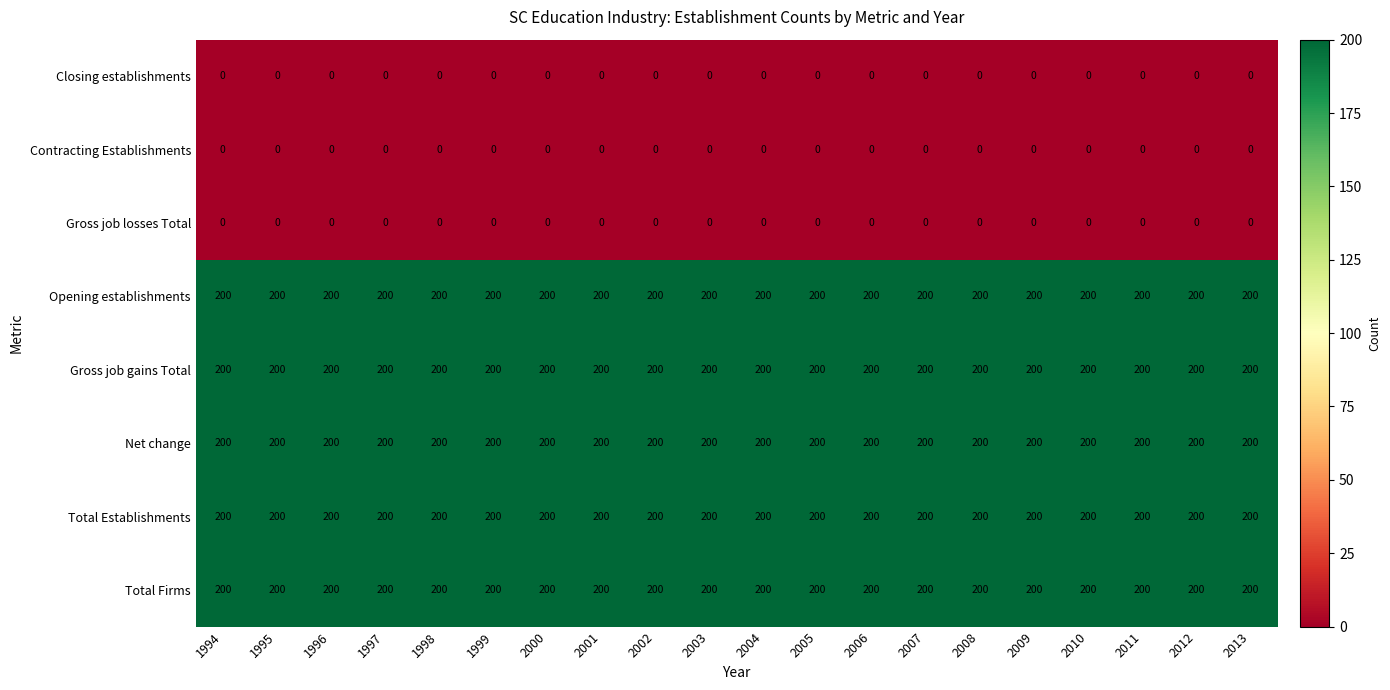

At how many categories does at least one series exceed 11?

20